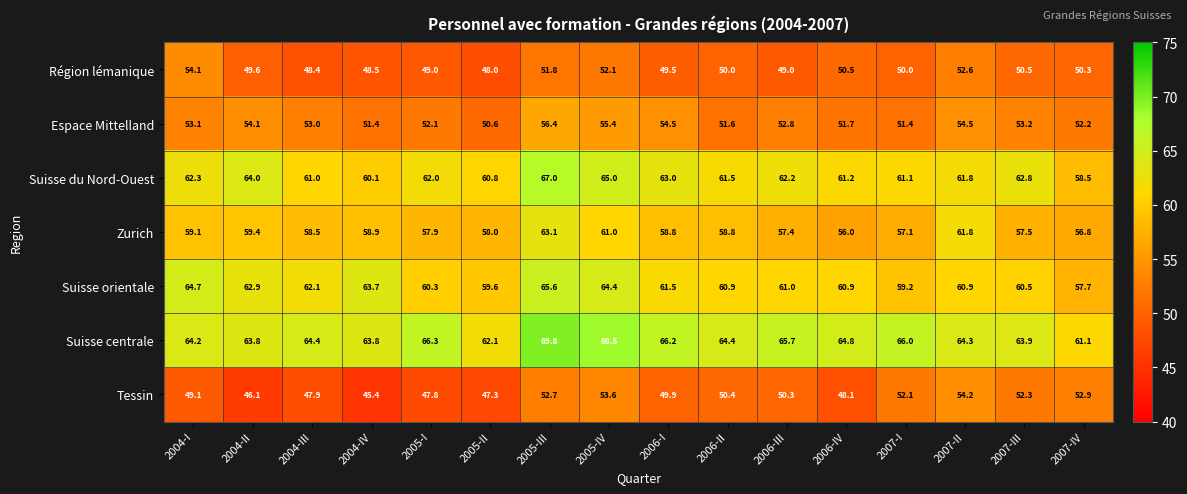

List the series in order of their peak value, lowest first.

Région lémanique, Tessin, Espace Mittelland, Zurich, Suisse orientale, Suisse du Nord-Ouest, Suisse centrale